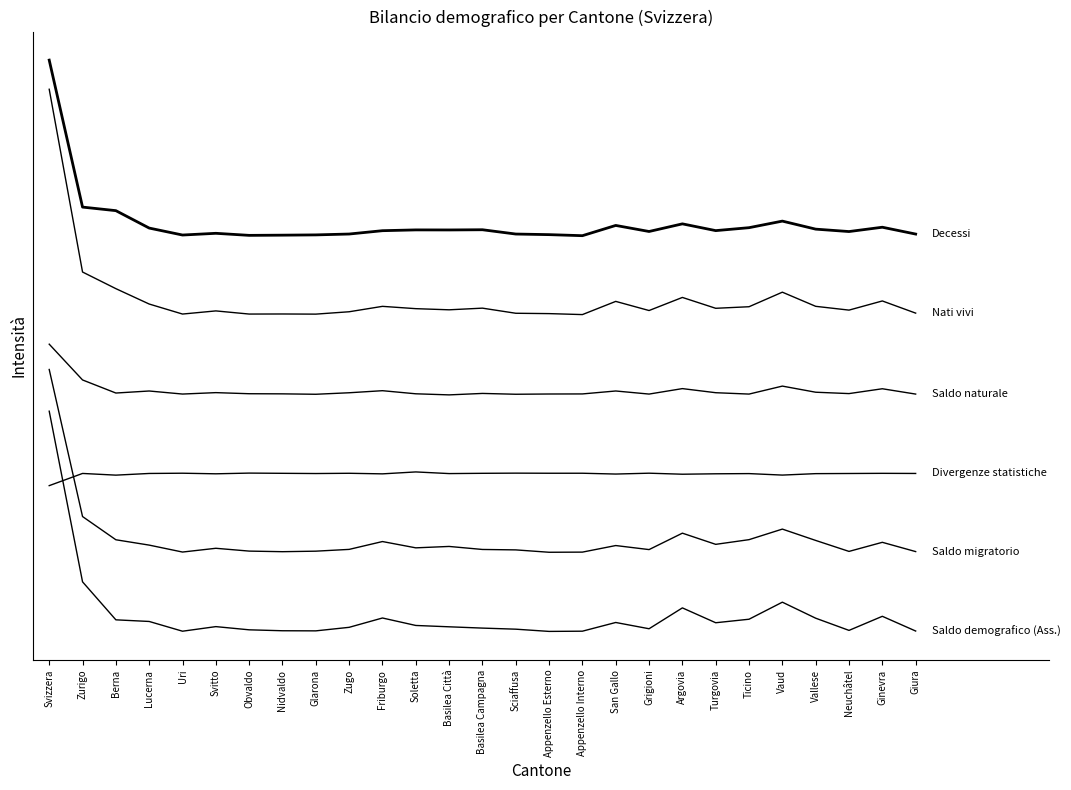

Is this an area chart (filled region under the line)?

No